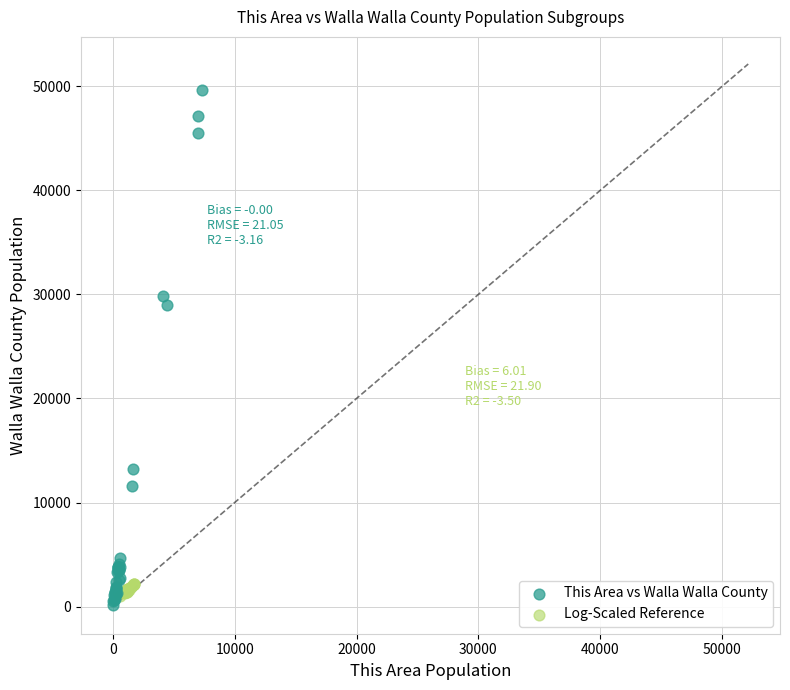

Which series has the largest Y range (max minus min)?

This Area vs Walla Walla County